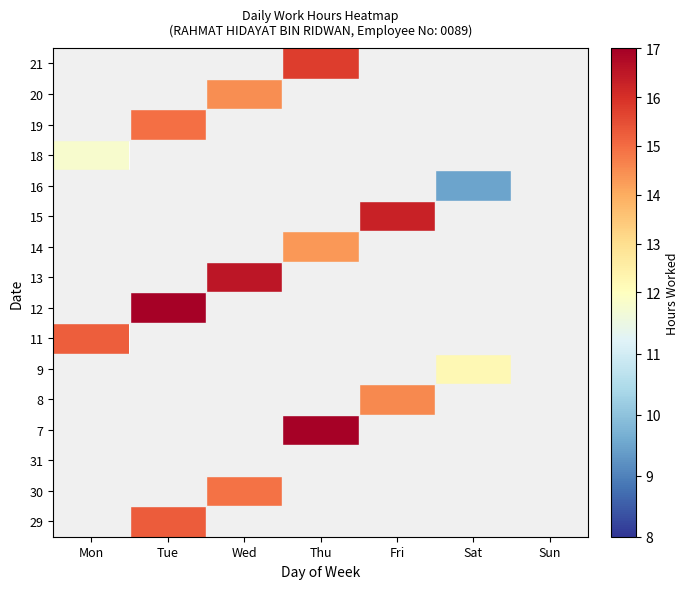

Between Mon and Sat, which is larger?

Sat